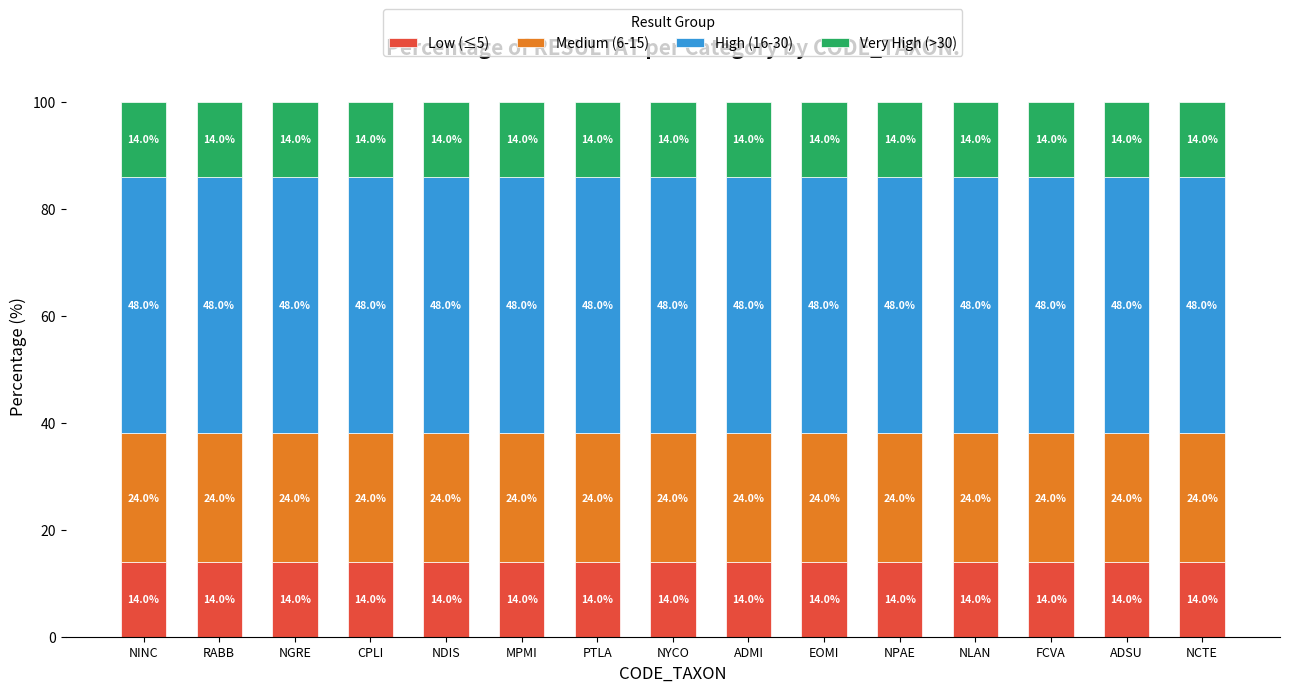

Count the number of data series in this chart.

4